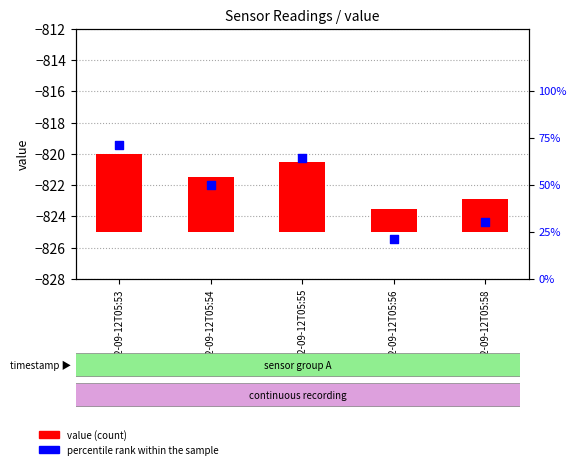

Is the value of value at 2022-09-12T05:53 greater than the value of percentile rank within the sample at 2022-09-12T05:55?

No